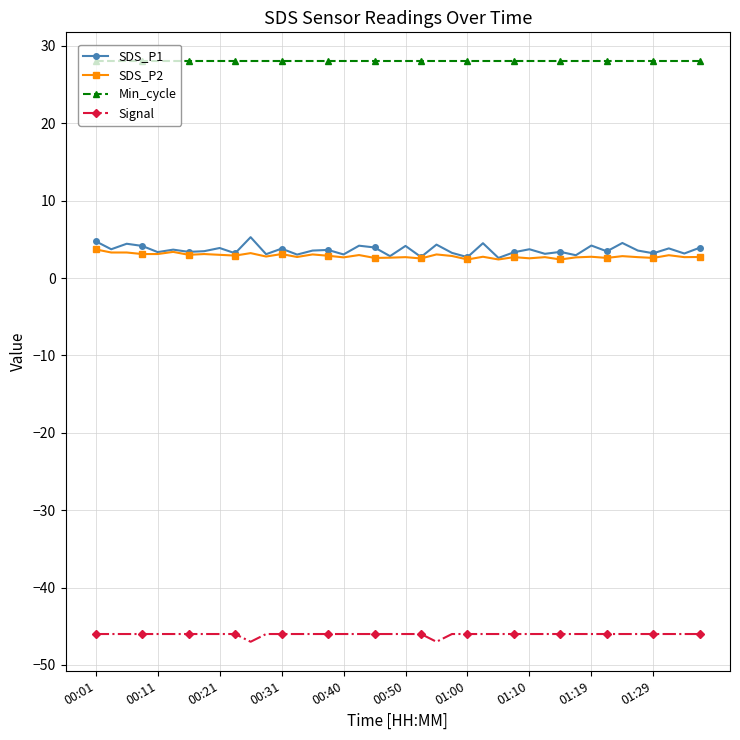

What is the minimum value for SDS_P2?

2.4